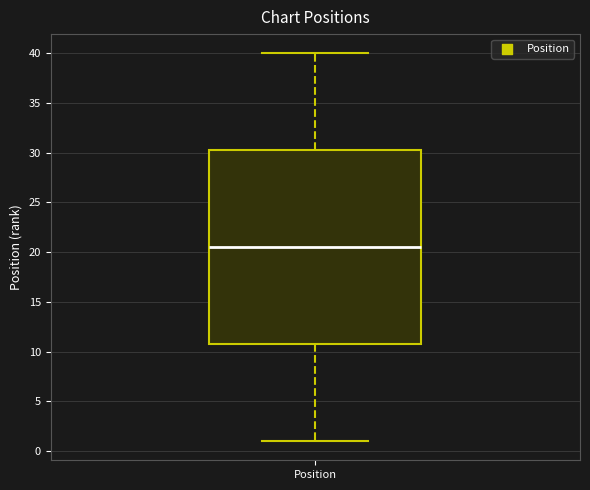

Where is the upper edge of the box for Position on the y-axis? The values are not printed on the chart, so give them approximately, as read against the axis.

30.5